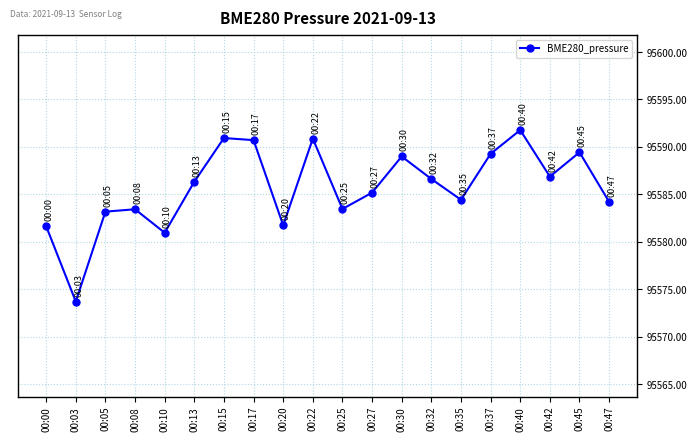

How many interior local peaks (higher than both neighbors) does the data have?

6